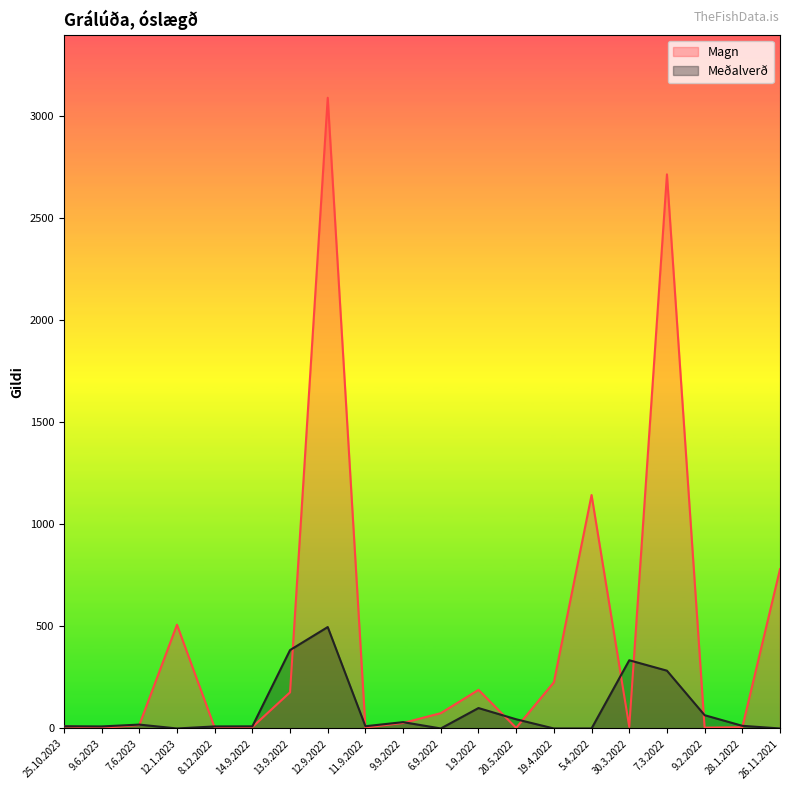

What is the total value across all series at 9.9.2022?

58.0